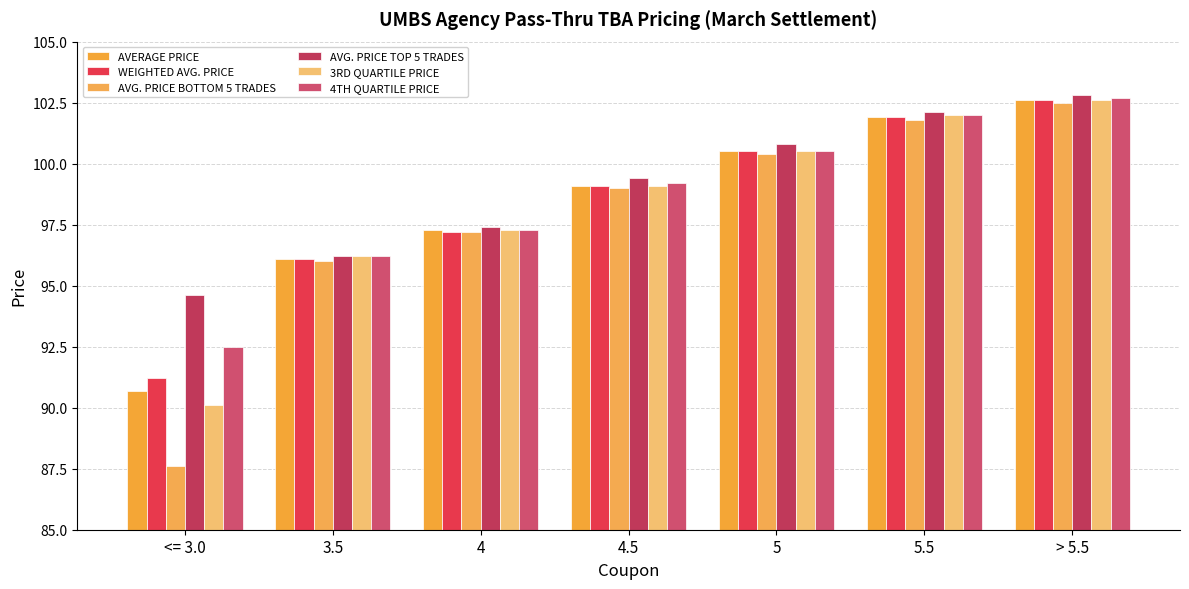

At how many categories does at least one series exceed 93?

7